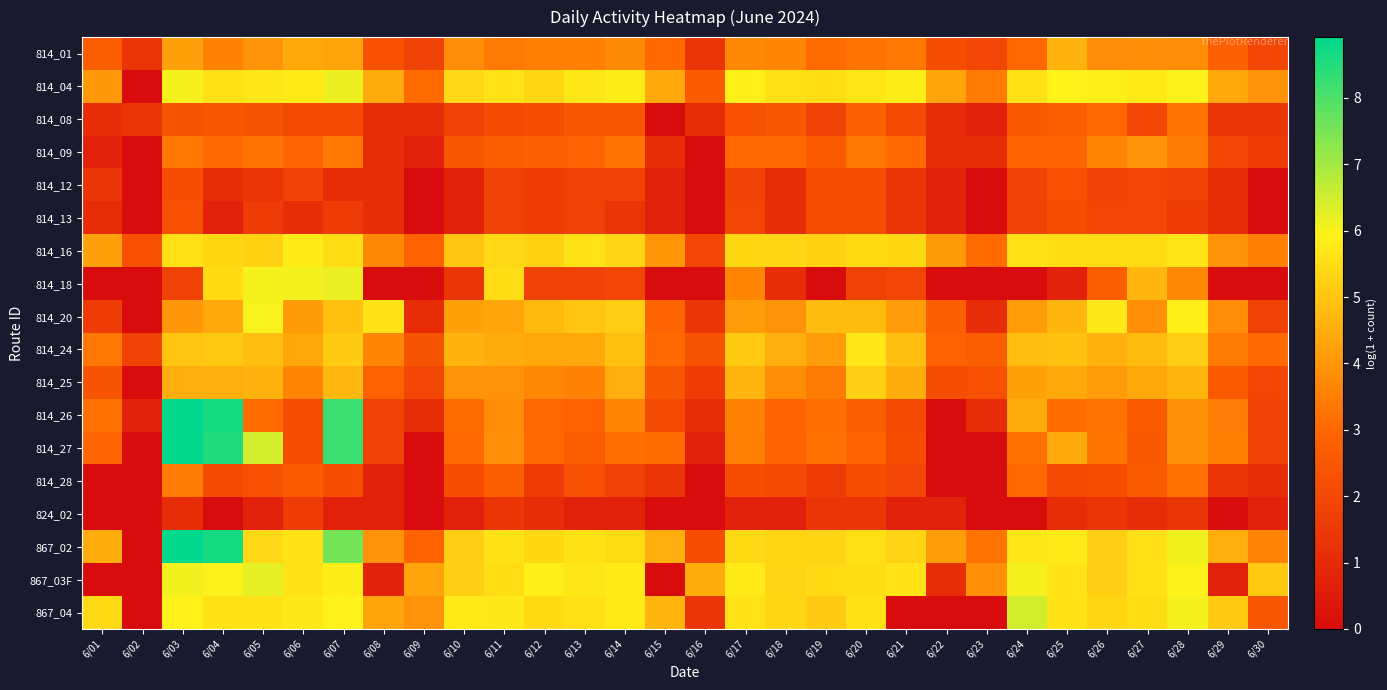

Which category has the lowest value across all series?

6/02